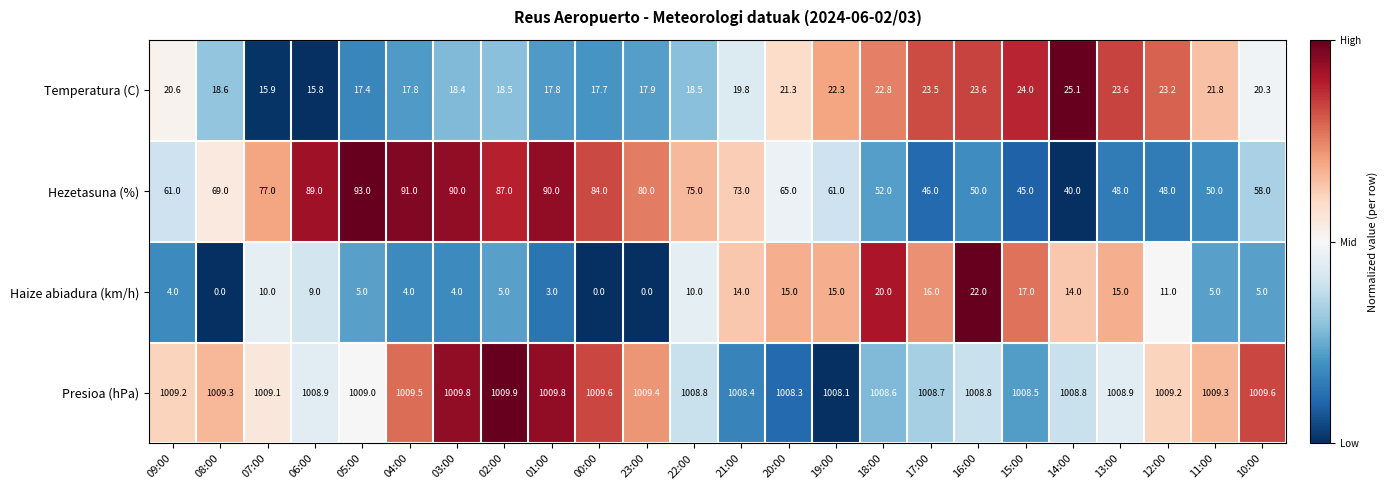

The value of Temperatura (C) at 08:00 is 18.6. True or false?

True